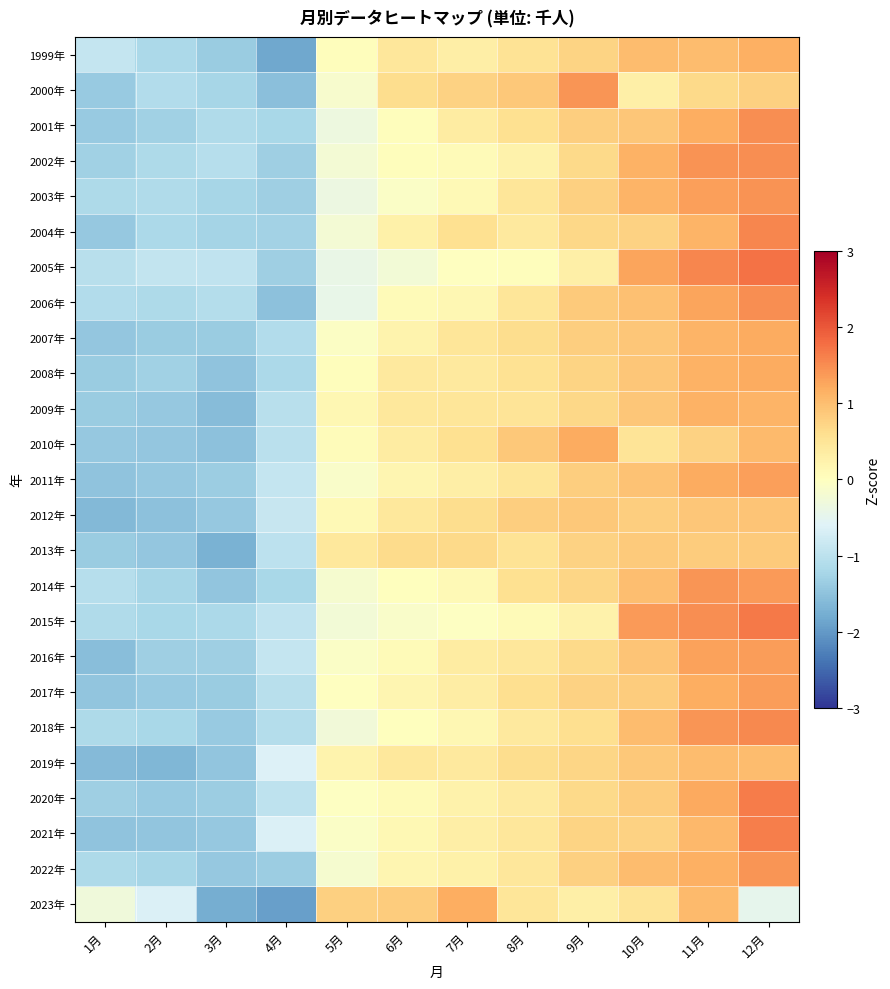

What is the total value across all series at 11月?

29.0